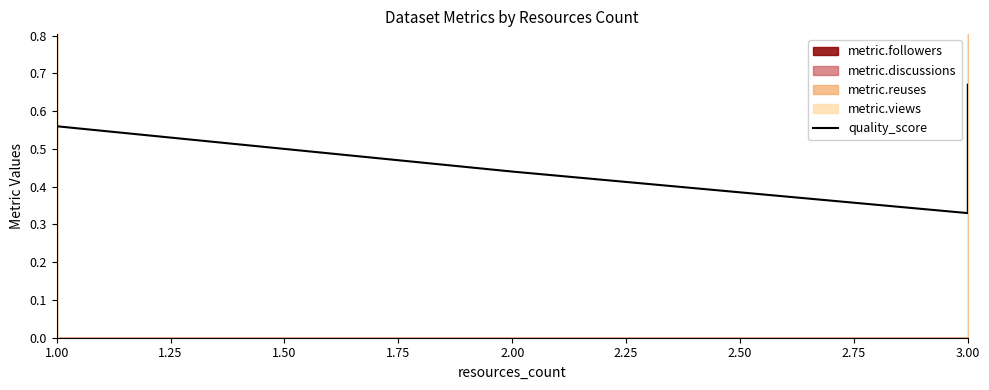

Reading left to right, extract all data points from this chart.

0.3	0.6	0.4	0.3	0.3	0.4	0.4	0.7